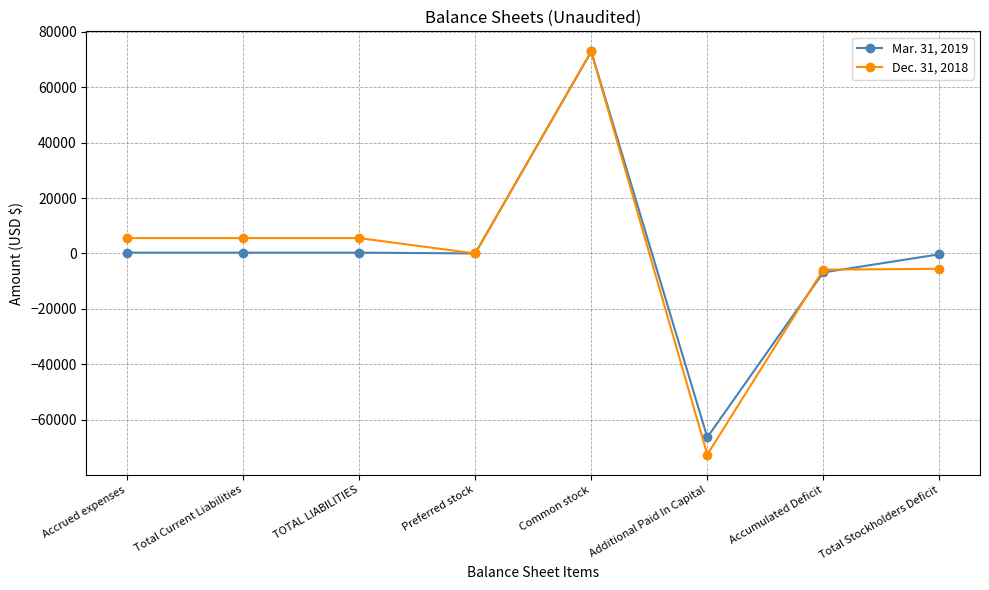

Rank the series by their average value, from highest to lowest.

Dec. 31, 2018, Mar. 31, 2019